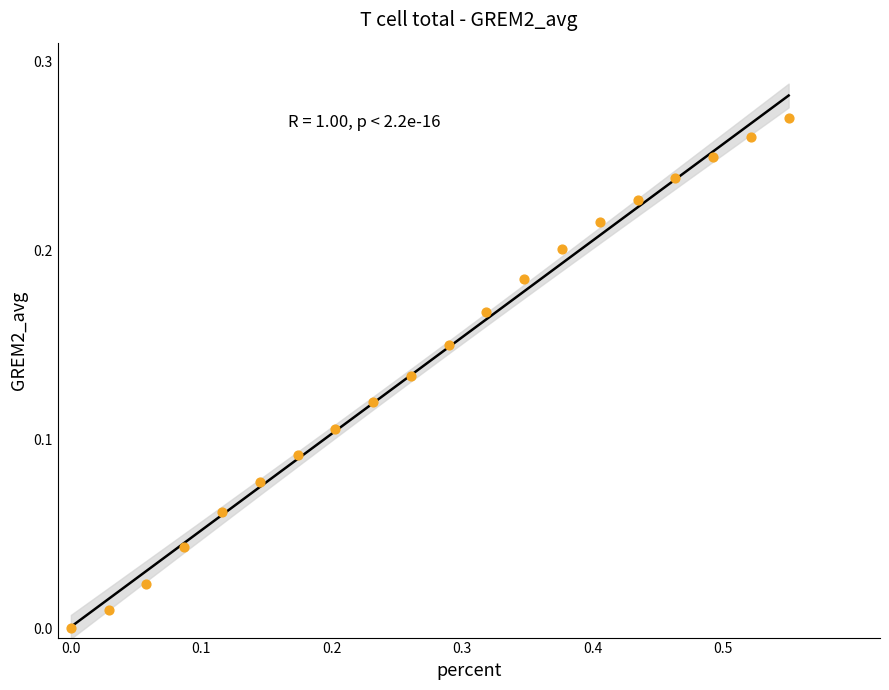

What is the range of X values (max minus min)?

0.6